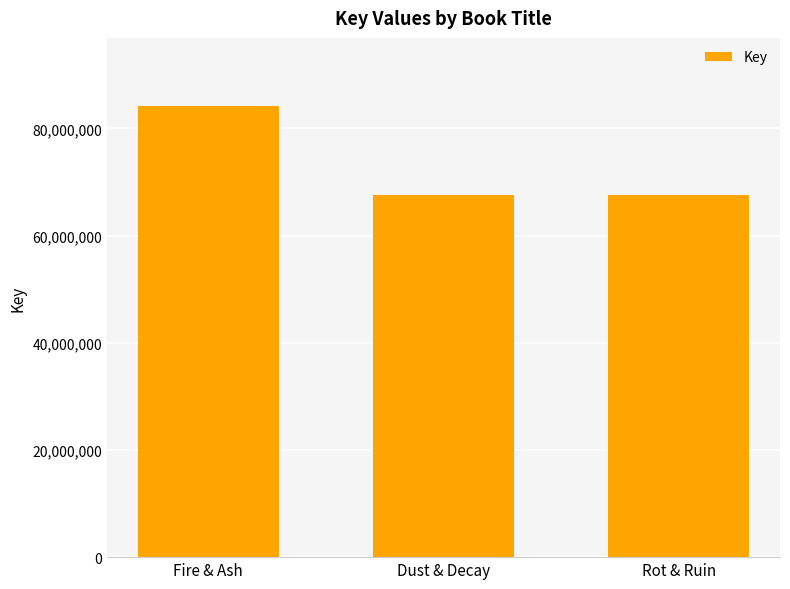

Count the number of categories in the chart.

3